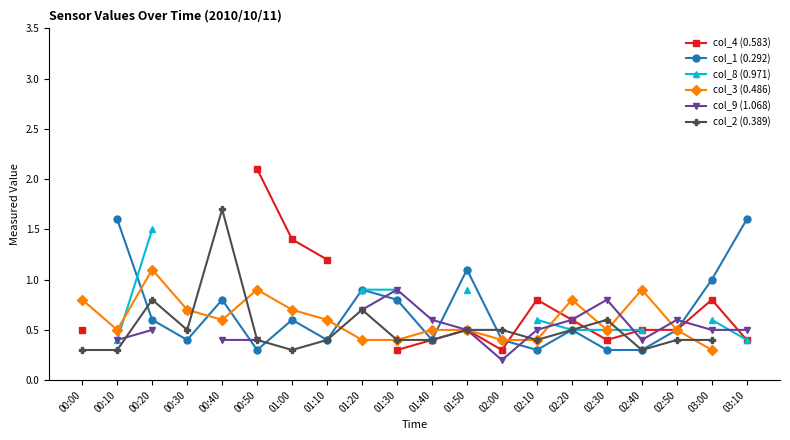

Is the value of col_8 (0.971) at 01:30 greater than the value of col_9 (1.068) at 02:20?

Yes